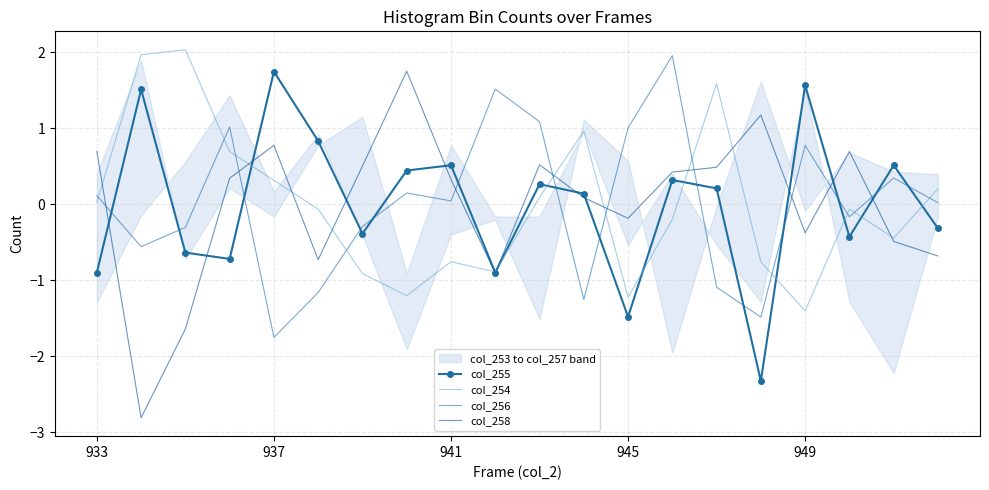

The col_254 series shows -0.9 at 9. True or false?

True